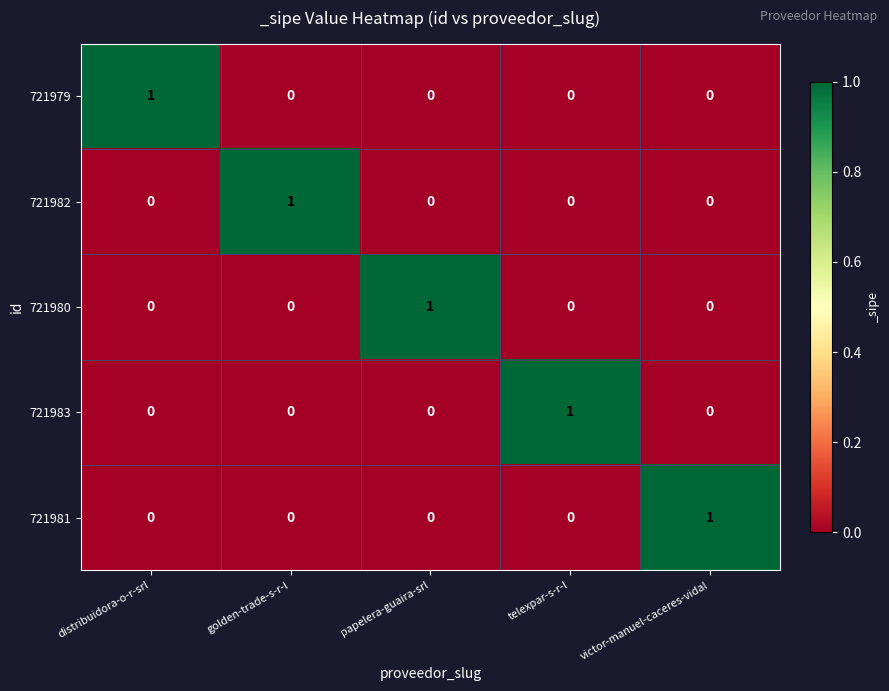

Count the number of categories in the chart.

5